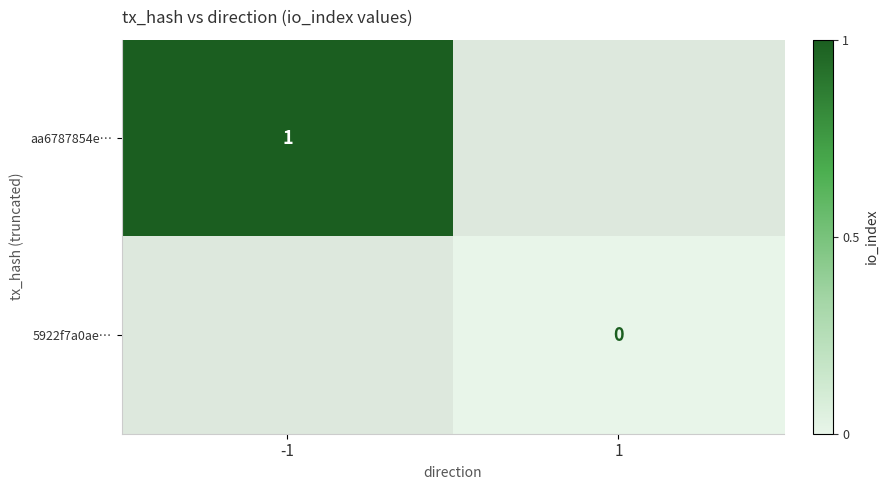

Count the number of categories in the chart.

2